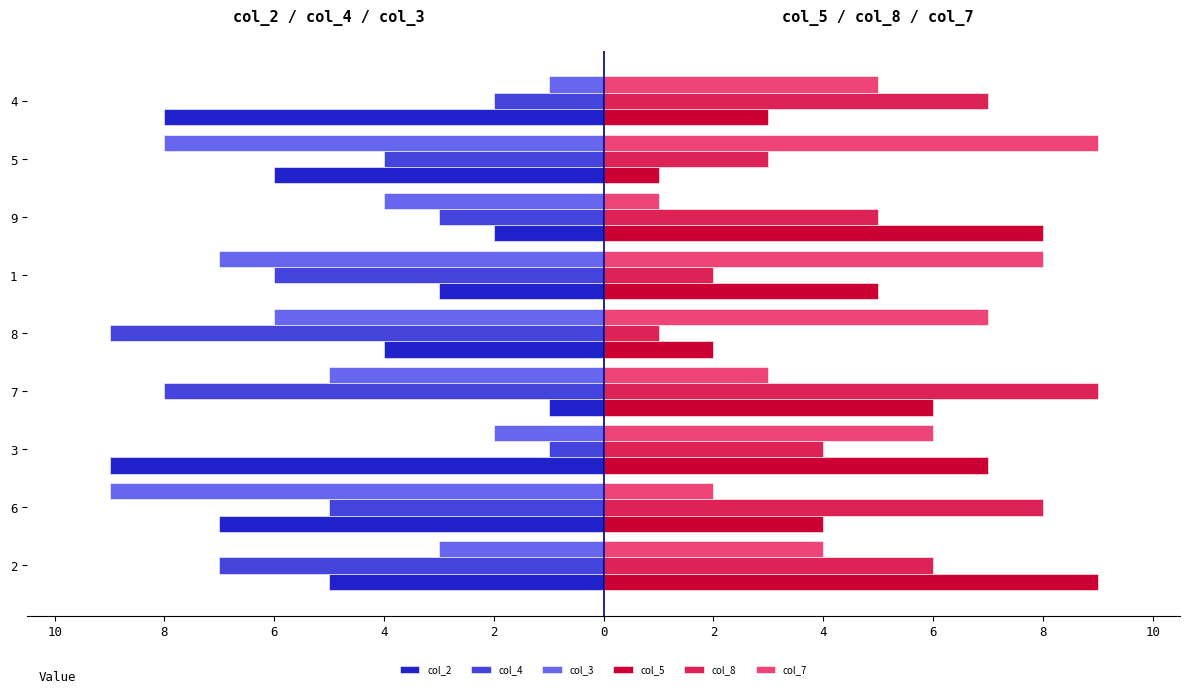

Rank the series by their maximum value, from lowest to highest.

col_2, col_4, col_3, col_5, col_8, col_7